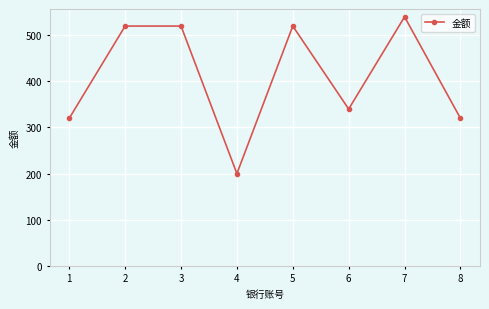

Reading left to right, list all the values displayed in this chart.

320	520	520	200	520	340	540	320